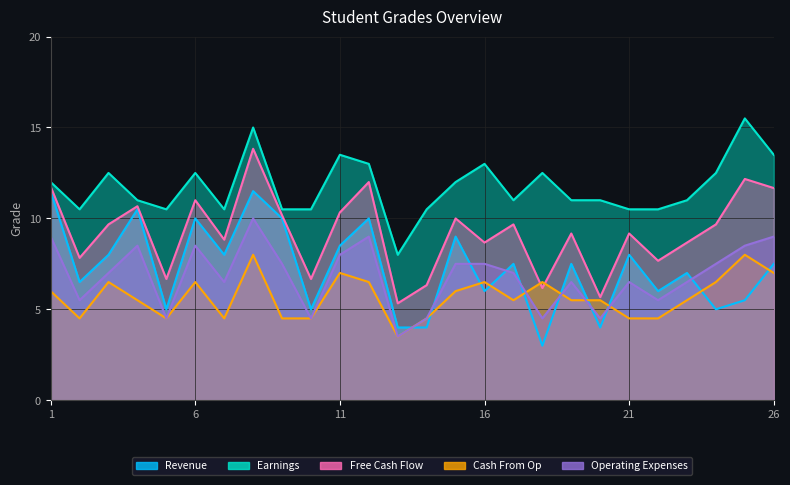

At 20, list the series in order from largest to smallest.

Earnings, Free Cash Flow, Cash From Op, Operating Expenses, Revenue